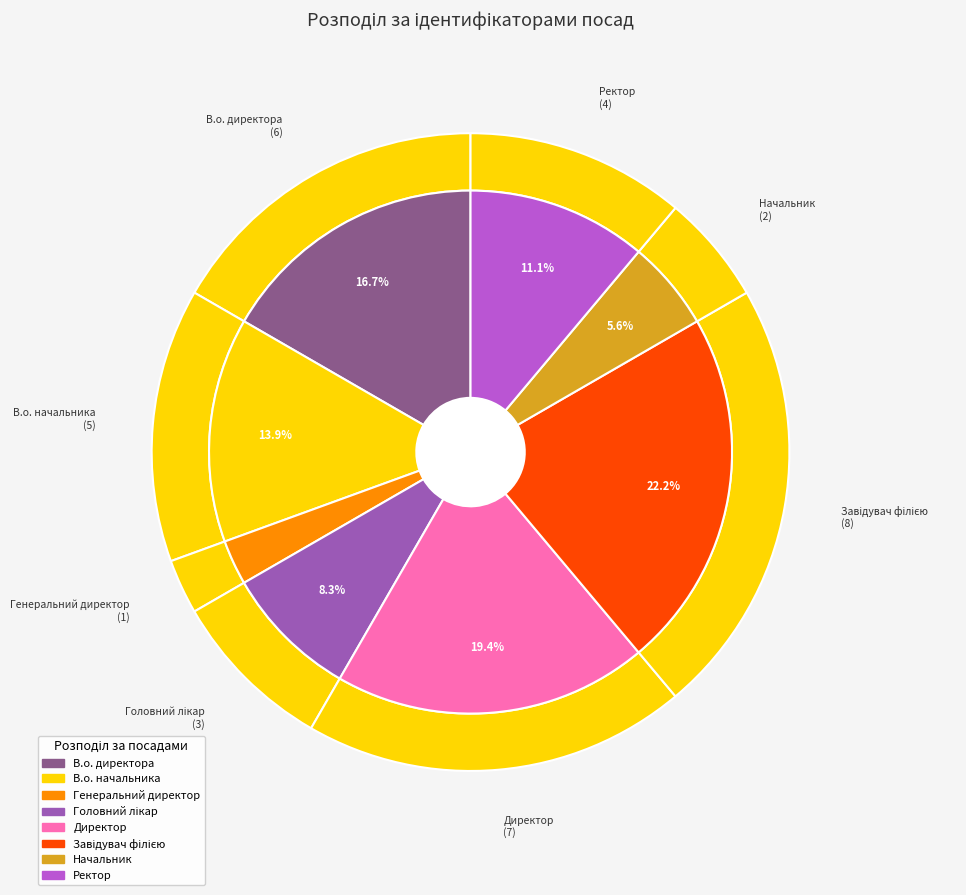

To the nearest percent, what percentage of the pie is Головний лікар?

8%